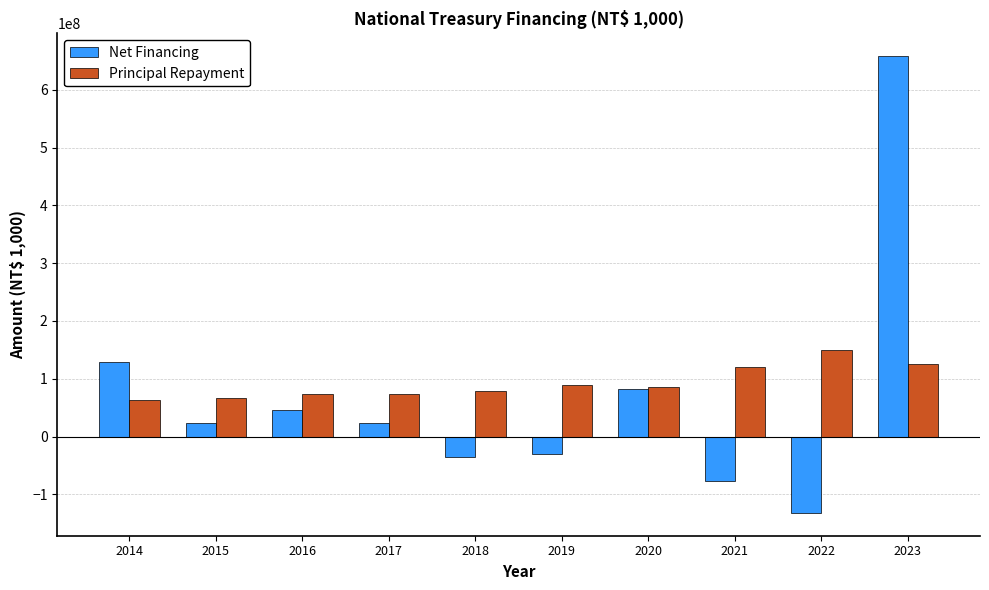

What is the difference between the Net Financing values at 2019 and 2021?

46866622